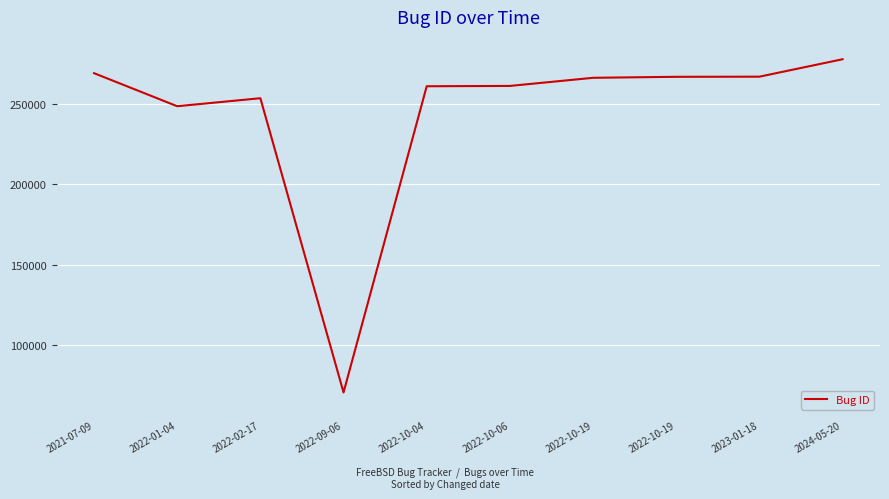

Is this an area chart (filled region under the line)?

No